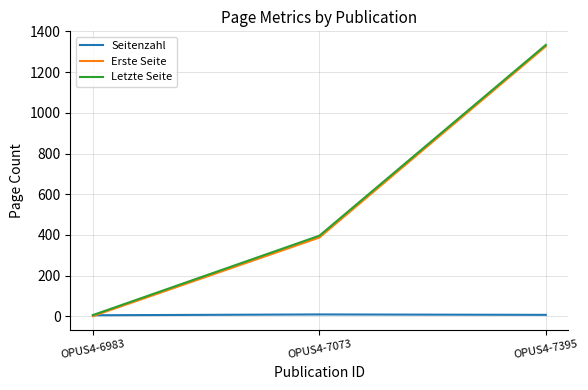

The Erste Seite series shows 387 at OPUS4-7073. True or false?

True